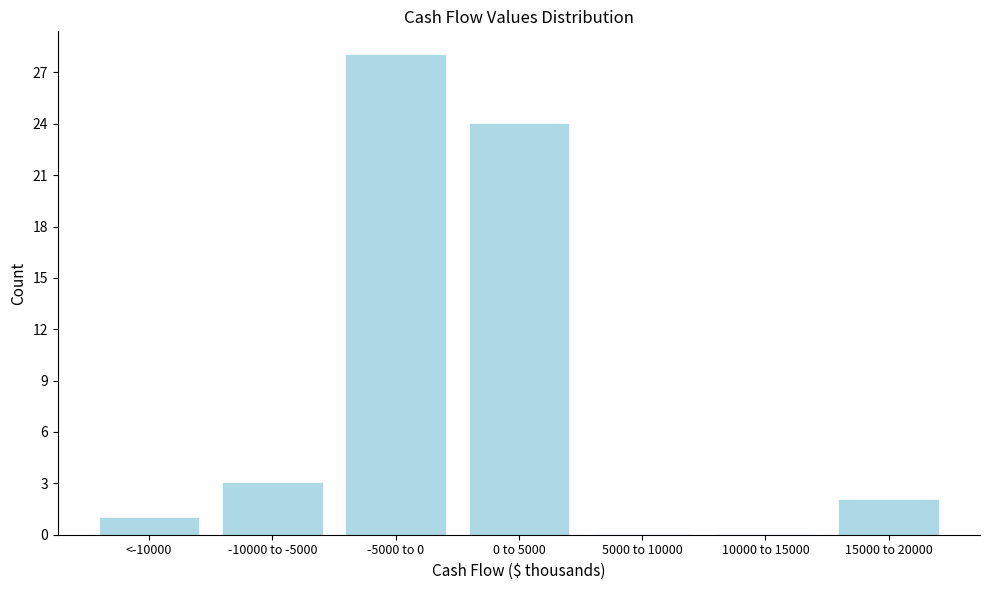

Reading left to right, list all the values displayed in this chart.

<-10000=1	-10000 to -5000=3	-5000 to 0=28	0 to 5000=24	5000 to 10000=0	10000 to 15000=0	15000 to 20000=2